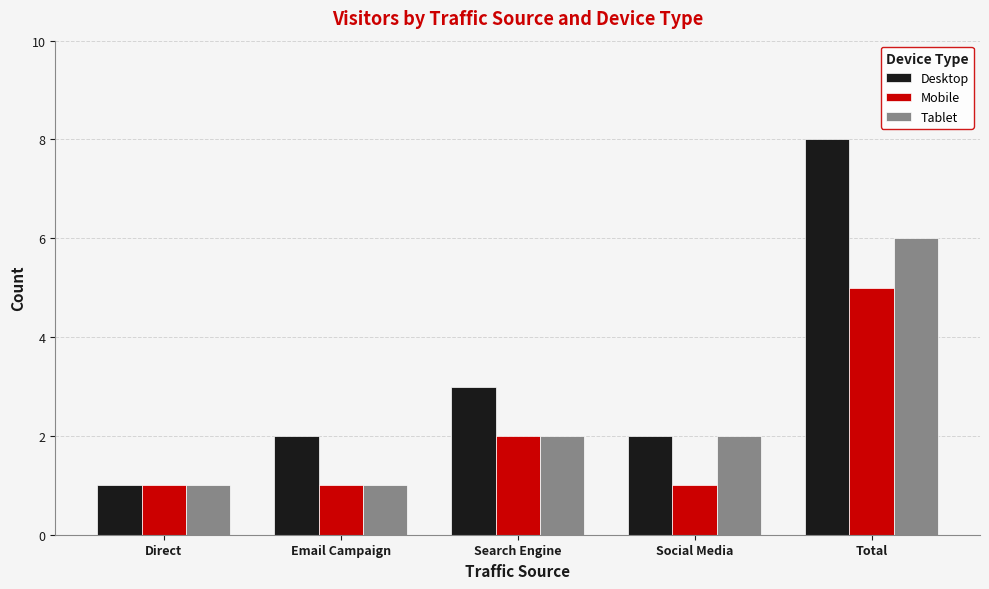

What is the difference between the maximum and minimum values in the Desktop series?

7